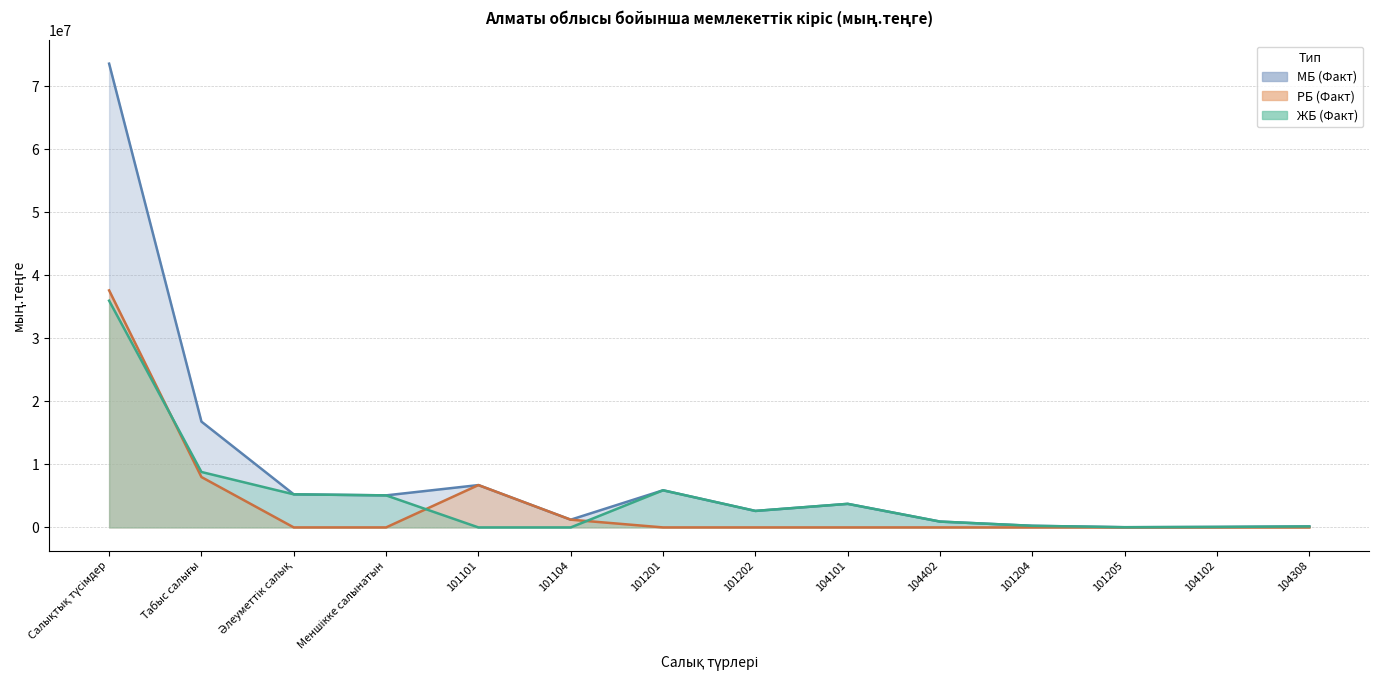

Which category has the lowest value in the РБ (Факт) series?

Әлеуметтік салық